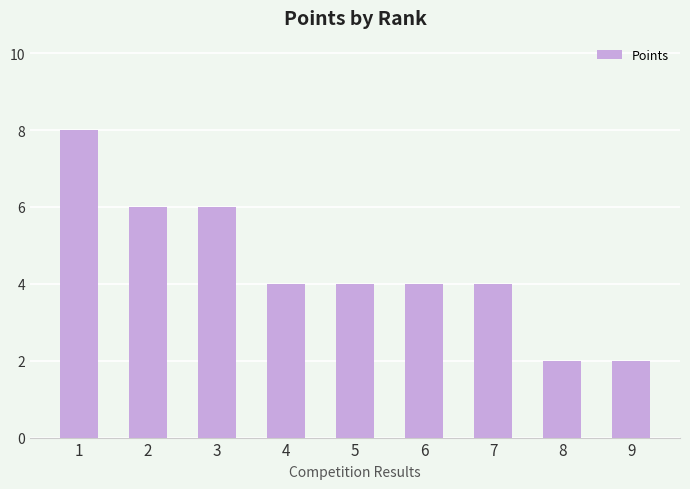

Reading left to right, what are all the values shown in this chart?

1=8	2=6	3=6	4=4	5=4	6=4	7=4	8=2	9=2